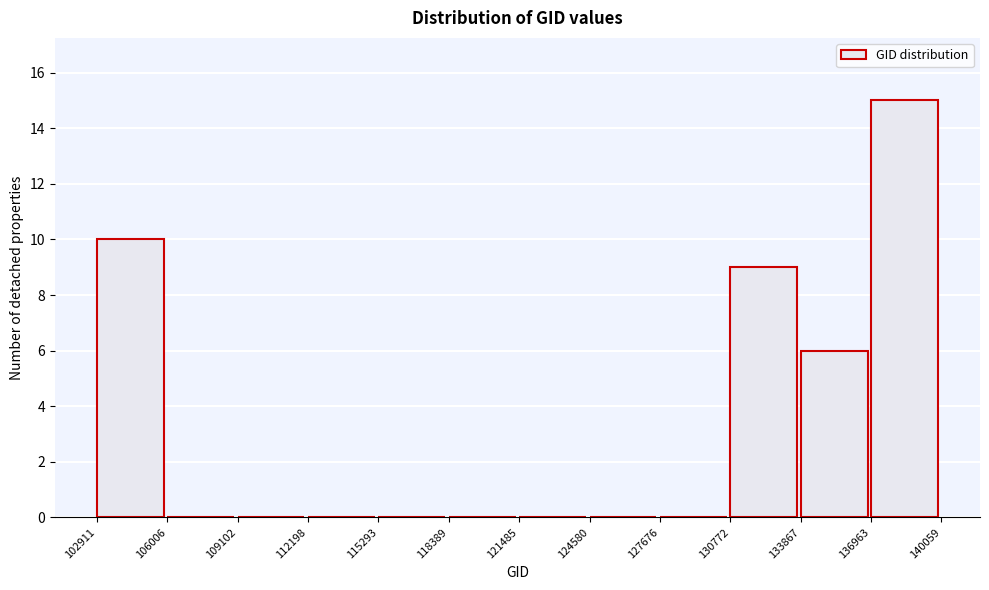

Which range on the x-axis has the tallest bar?

136963 to 140059